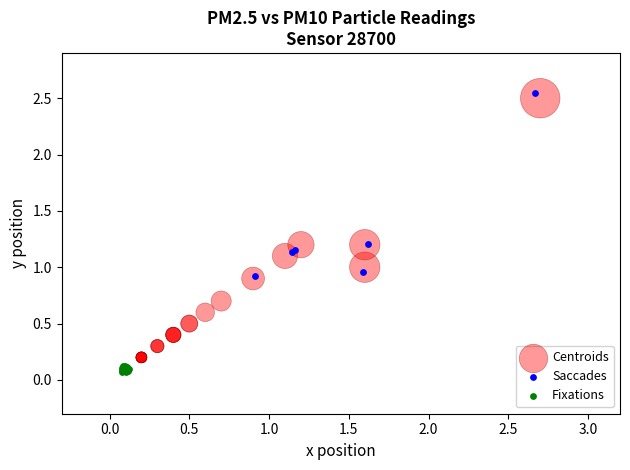

What are all the series names shown in the legend?

Centroids, Saccades, Fixations